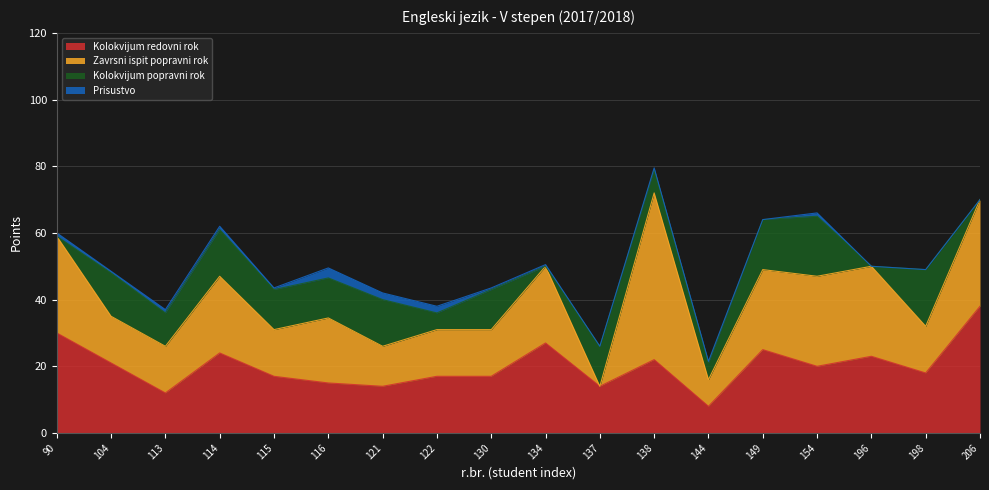

Between which two adjacent categories do Kolokvijum popravni rok and Prisustvo first intersect?

90 and 104